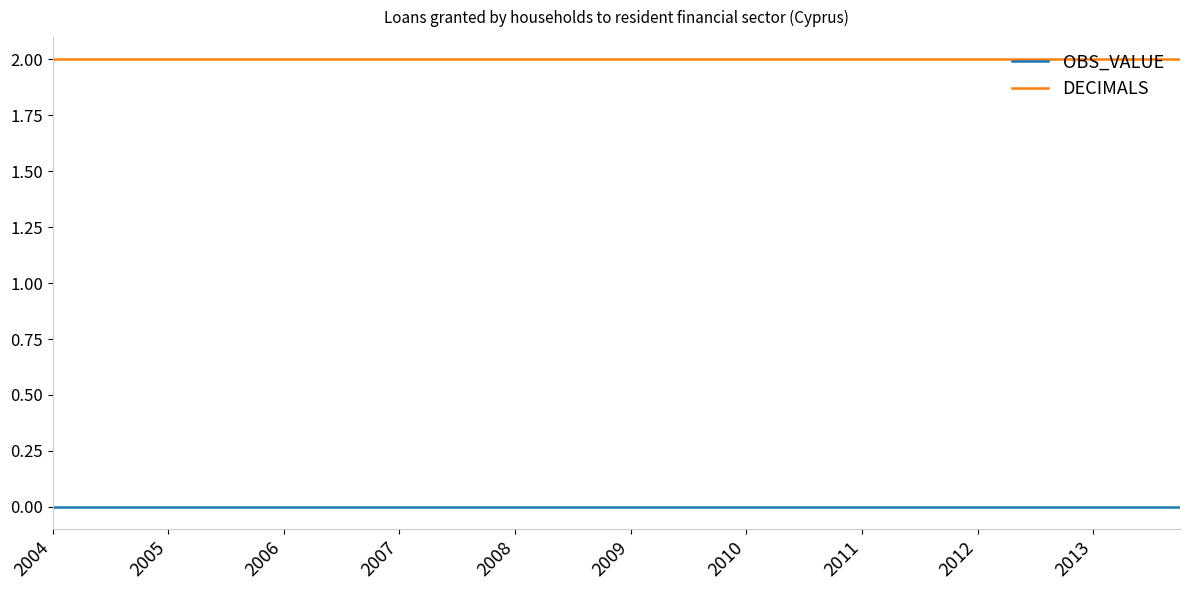

How many lines are shown in the chart?

2